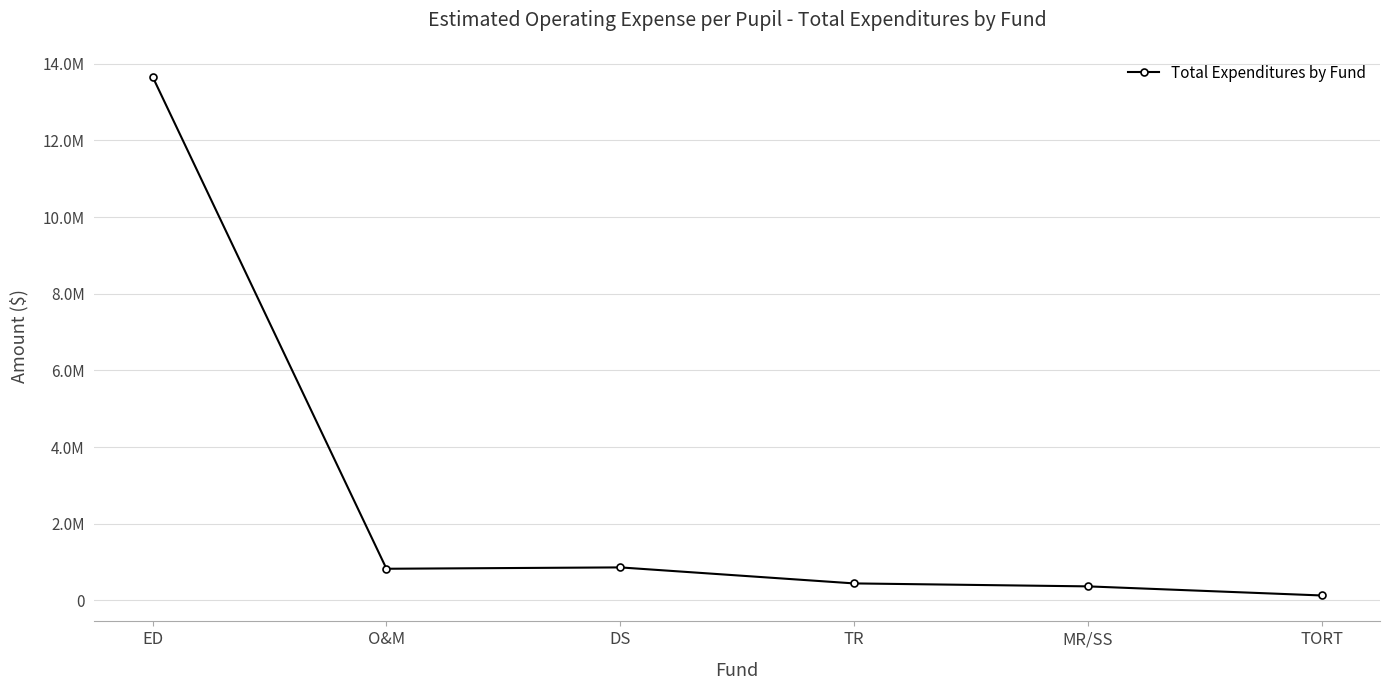

What is the ratio of the value at DS to the value at MR/SS?

2.4